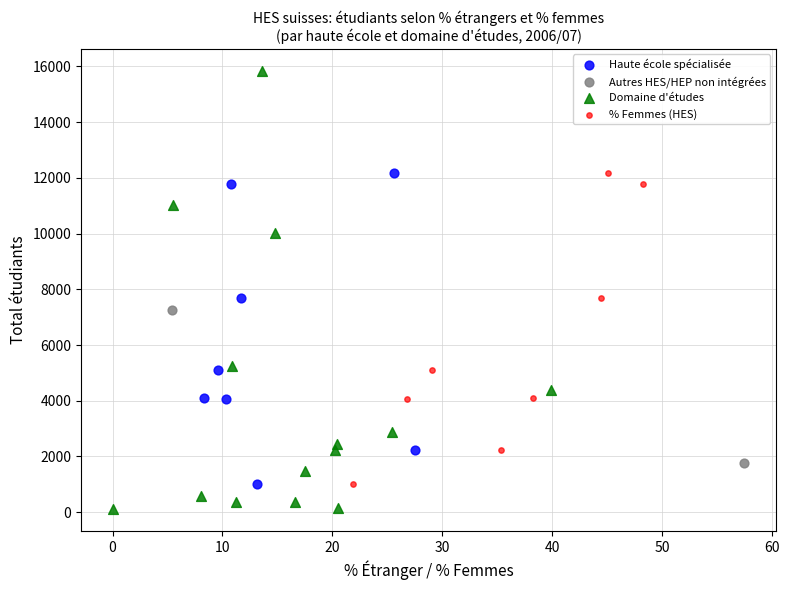

Which series has the largest Y range (max minus min)?

Domaine d'études